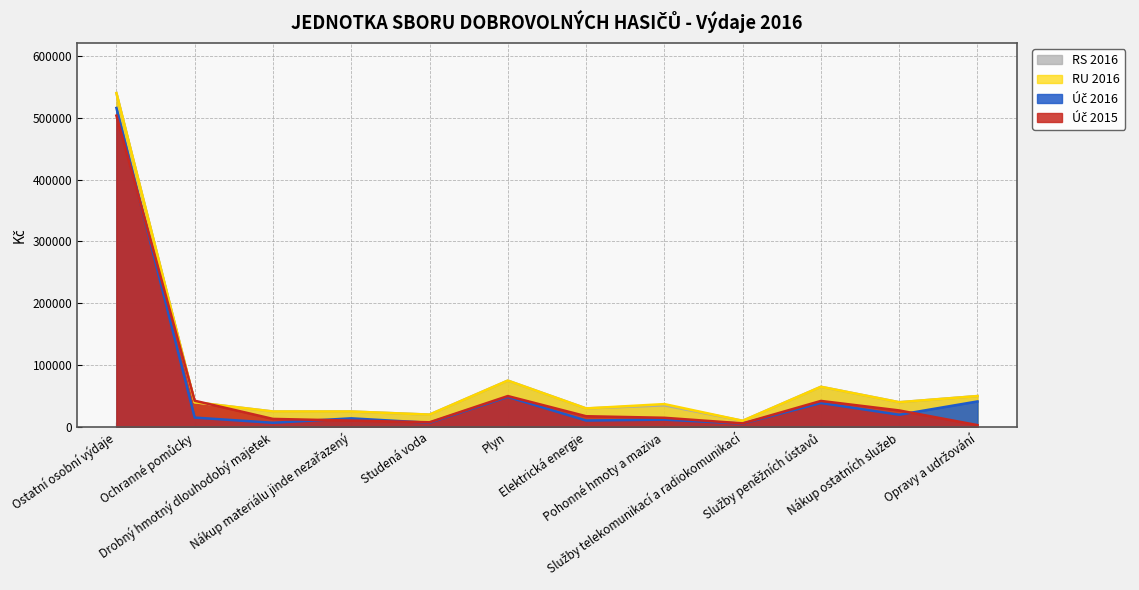

Which series has the largest total across all categories?

RU 2016